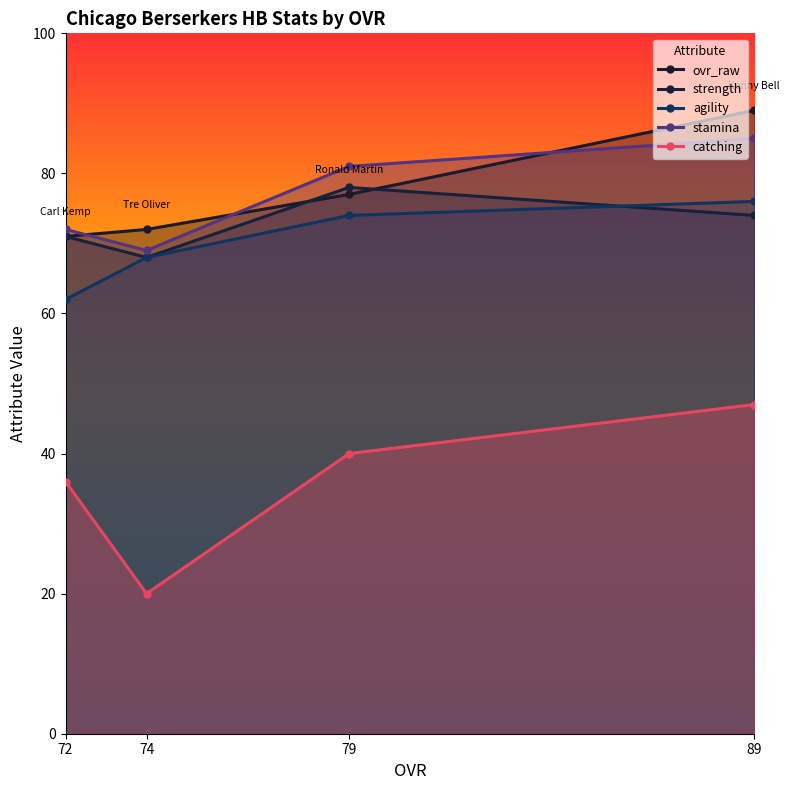

True or false: ovr_raw has a value of 72 at 74.

True